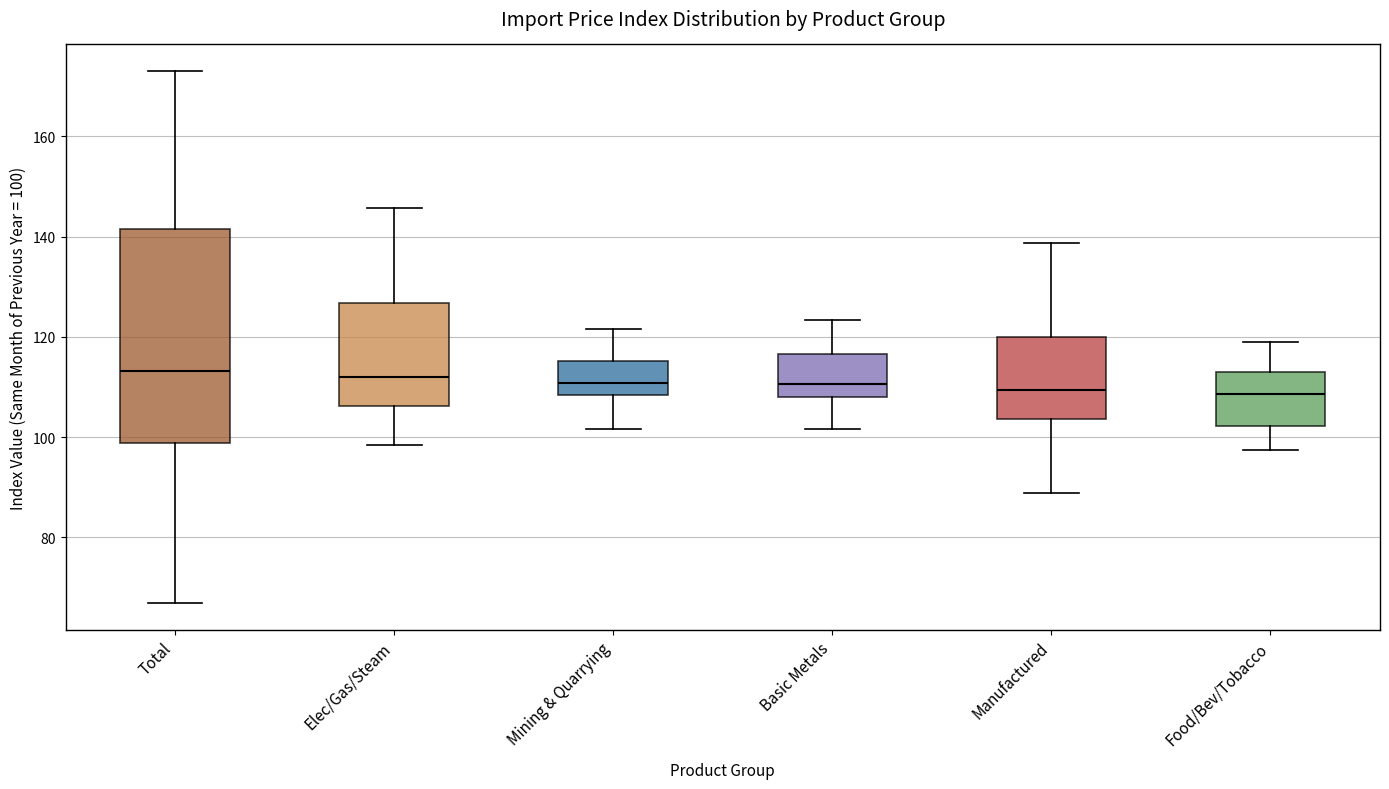

Where is the lower edge of the box for Total on the y-axis? The values are not printed on the chart, so give them approximately, as read against the axis.

98